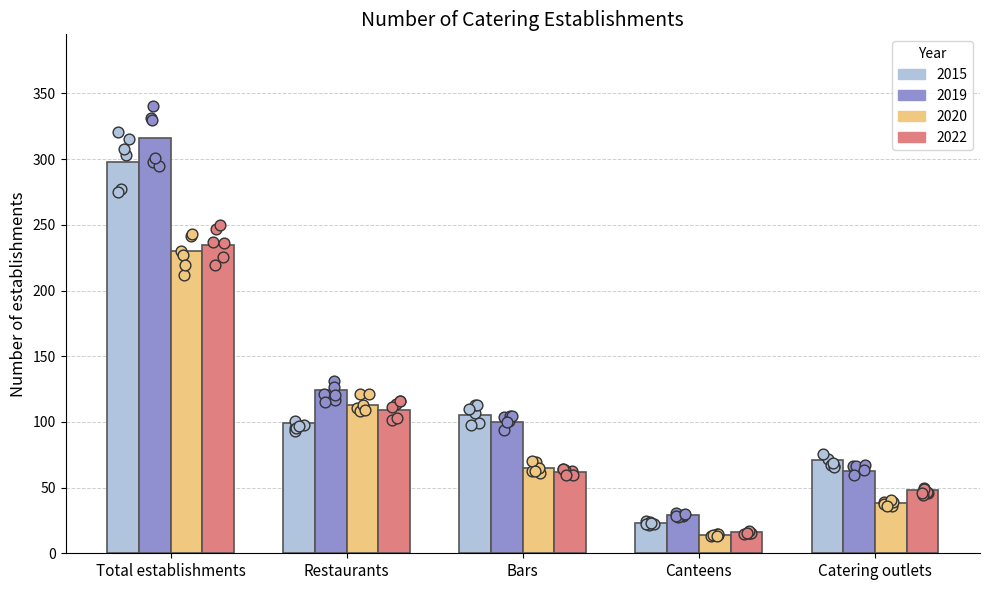

At how many categories does at least one series exceed 42?

4